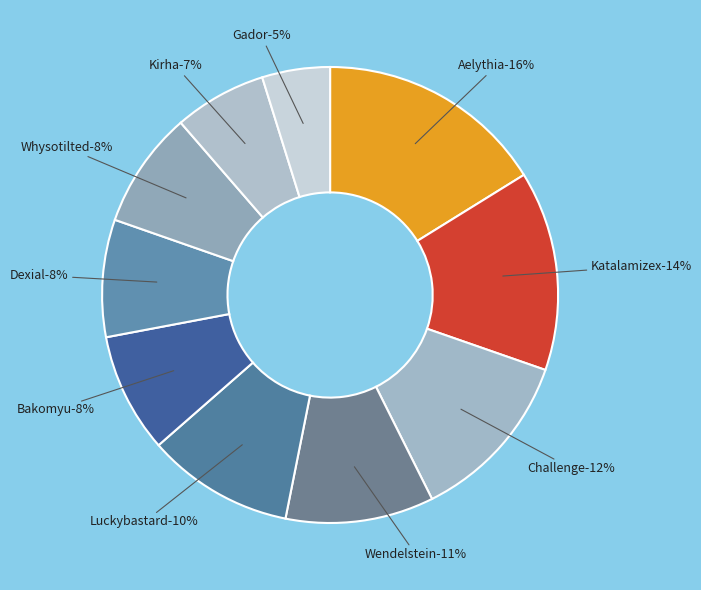

To the nearest percent, what percentage of the pie is Challenge?

12%